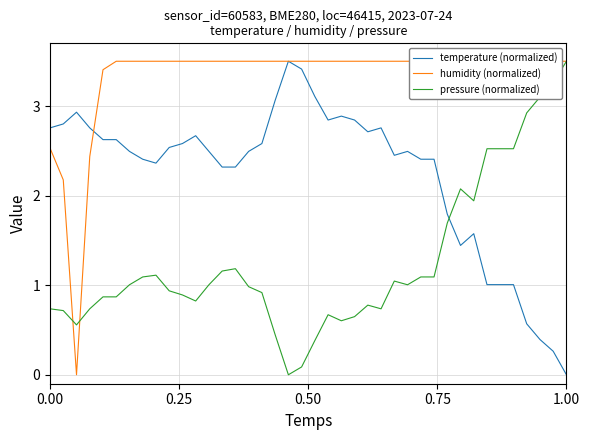

The temperature (normalized) series shows 4.4 at 0.00. True or false?

False